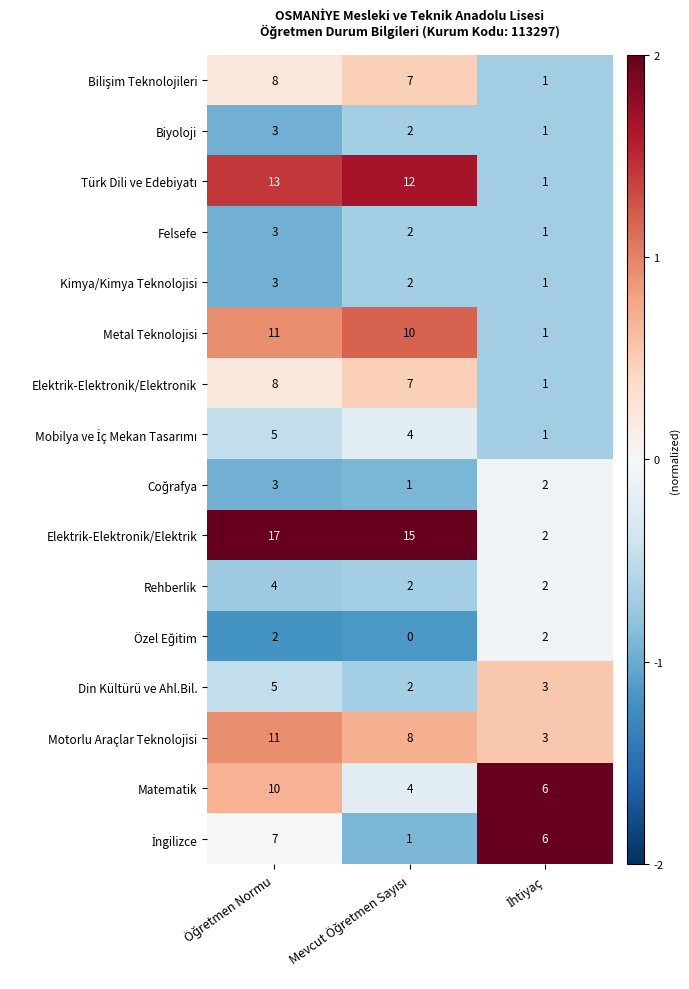

What is the greatest value displayed?

17